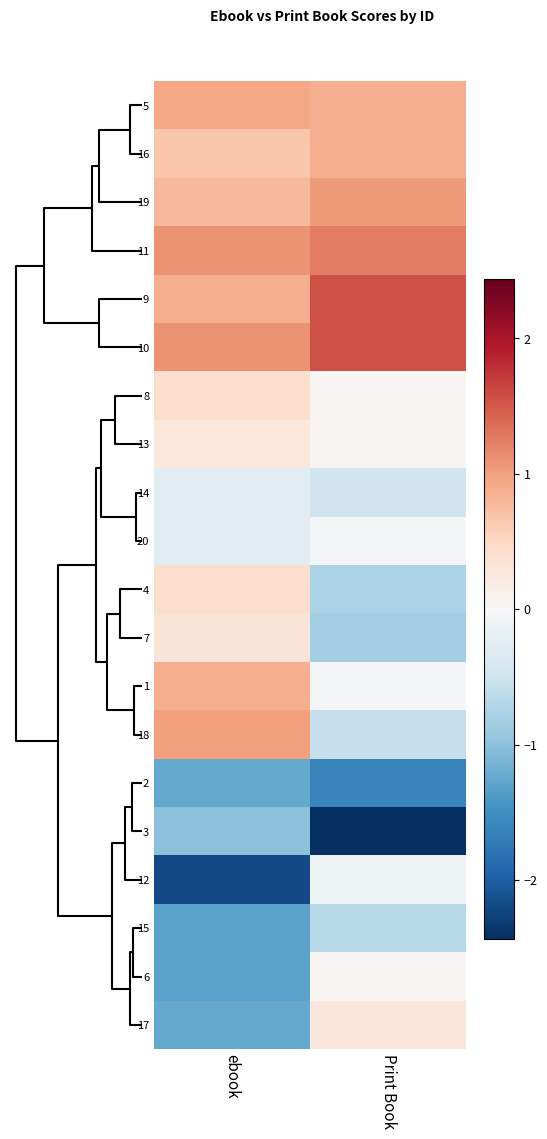

What is the minimum value shown in the chart?

-2.4